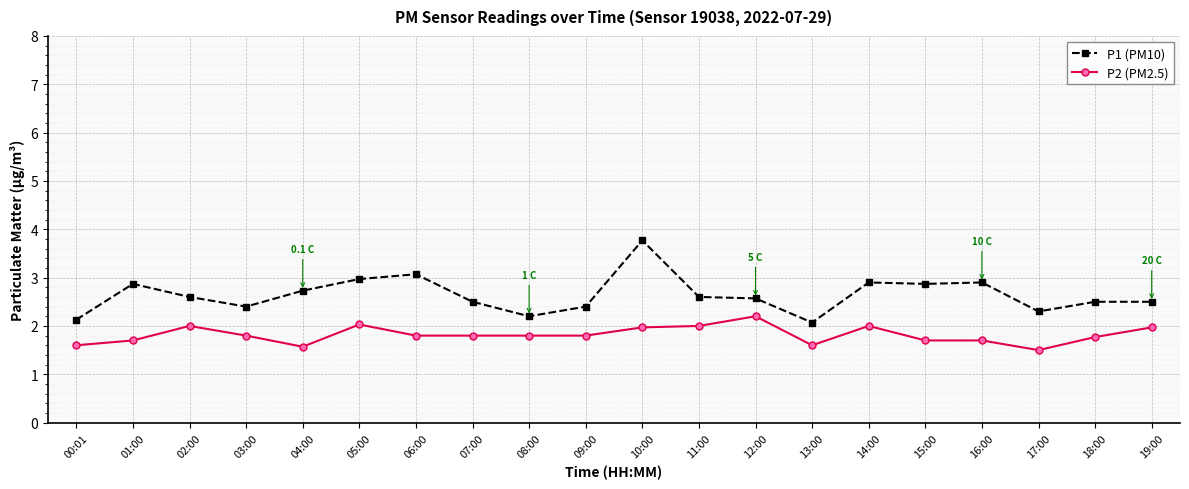

The value of P2 (PM2.5) at 15:00 is 0.5. True or false?

False